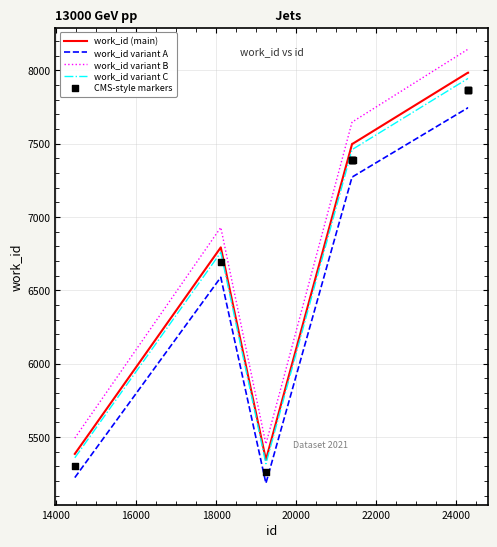

True or false: work_id variant A and work_id variant B intersect in this chart.

False